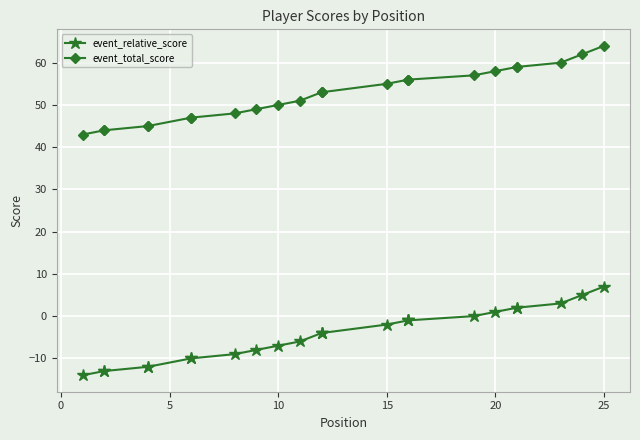

Between 9 and 16, which series saw the biggest shift?

event_relative_score